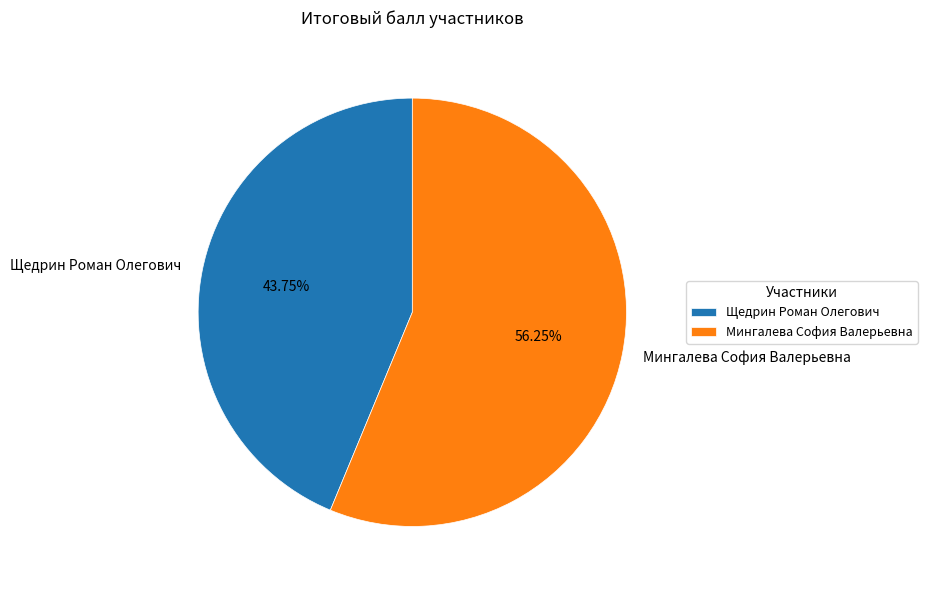

True or false: Щедрин Роман Олегович accounts for 49% of the total.

False